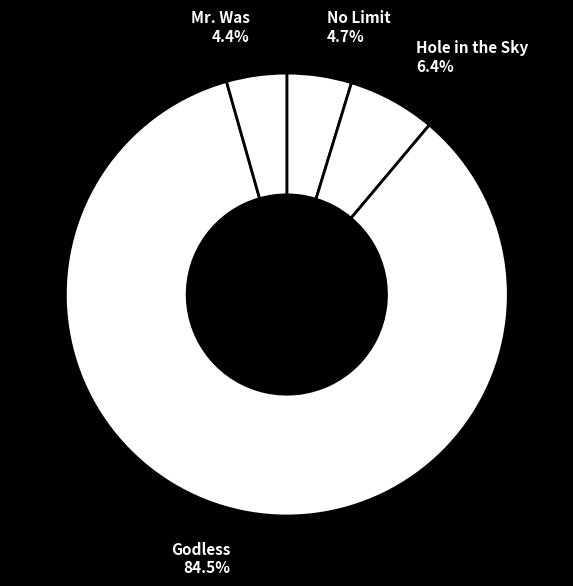

To the nearest percent, what portion does No Limit represent?

5%